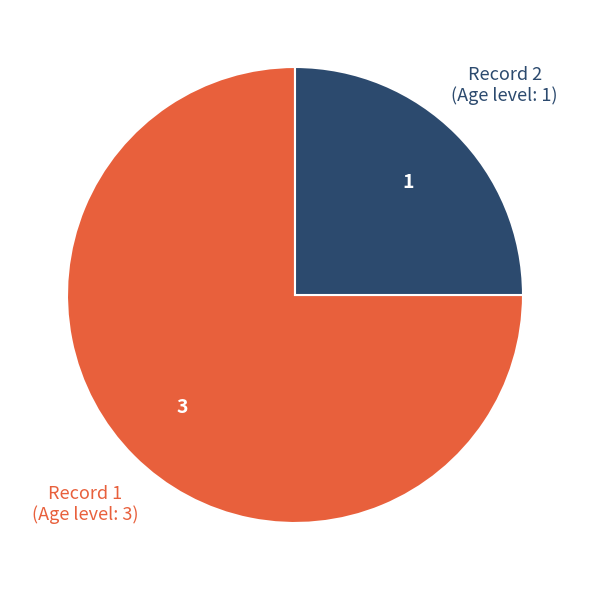

Is there a majority slice in this chart?

Yes